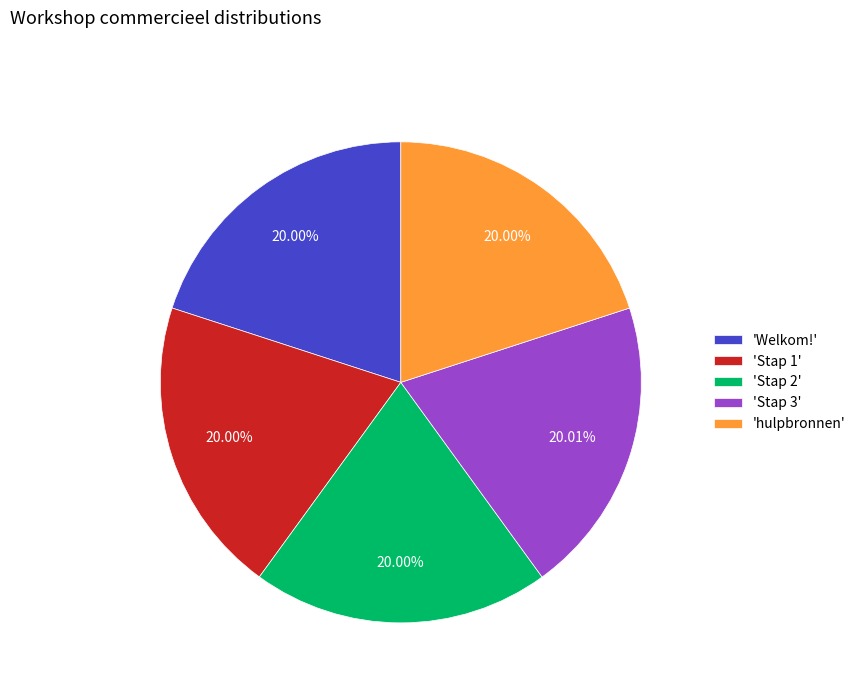

Is the sum of 'Stap 3' and 'hulpbronnen' greater than half?

No